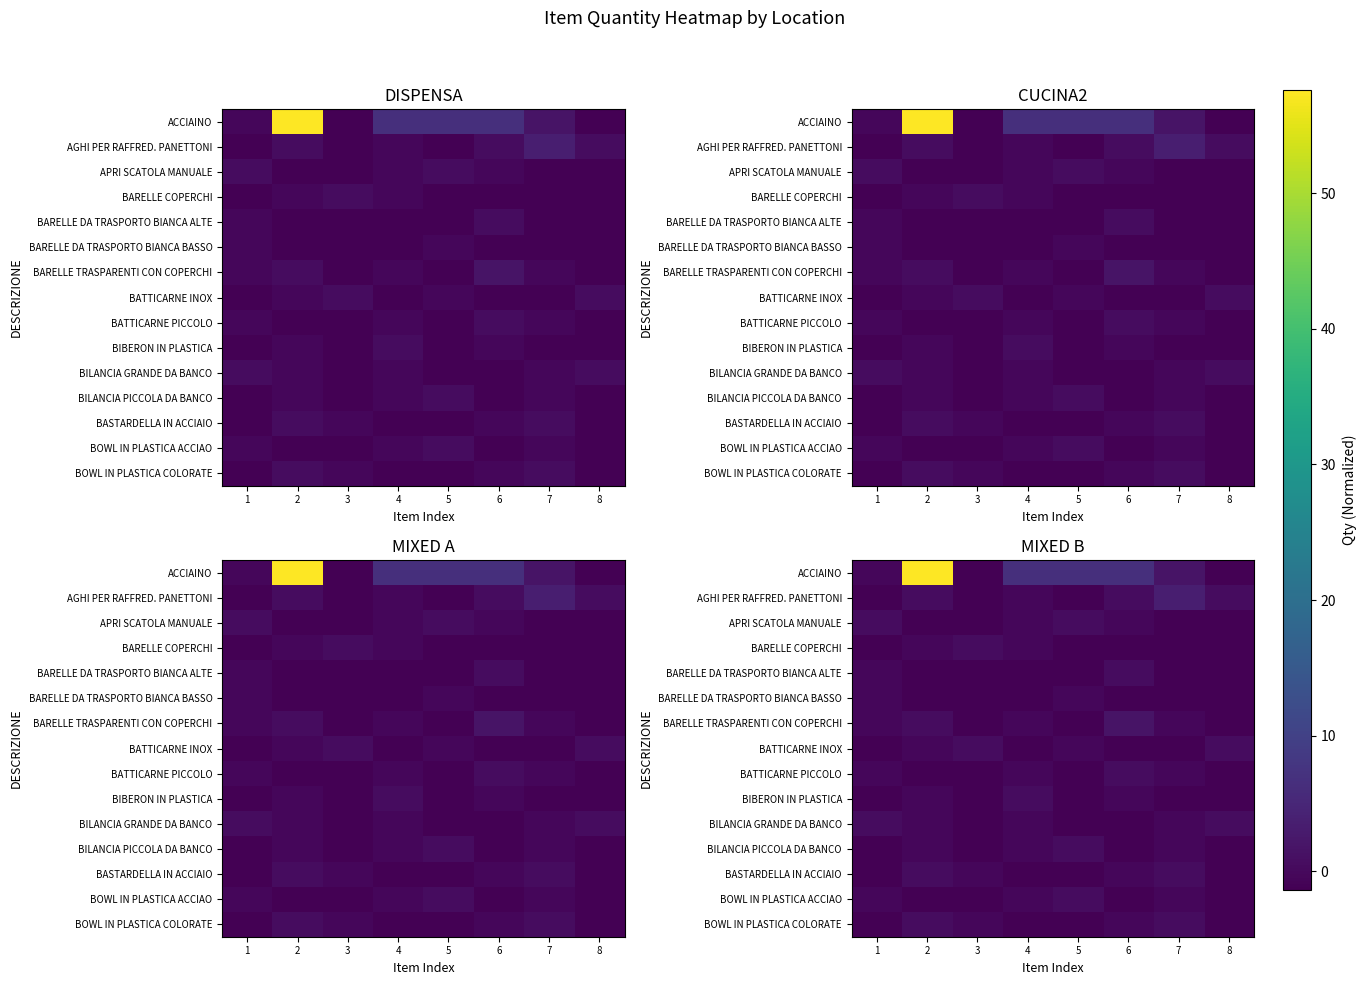

At which label is ACCIAINO closest to 28?

4